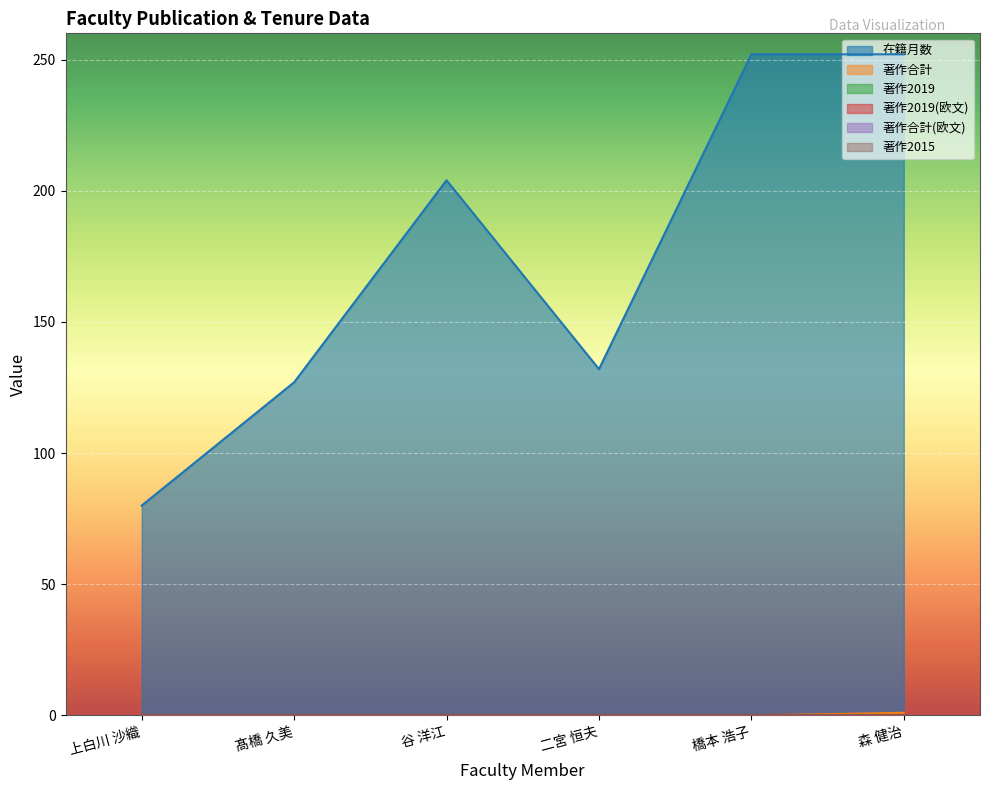

What is the label of the 1st point from the right?

森 健治